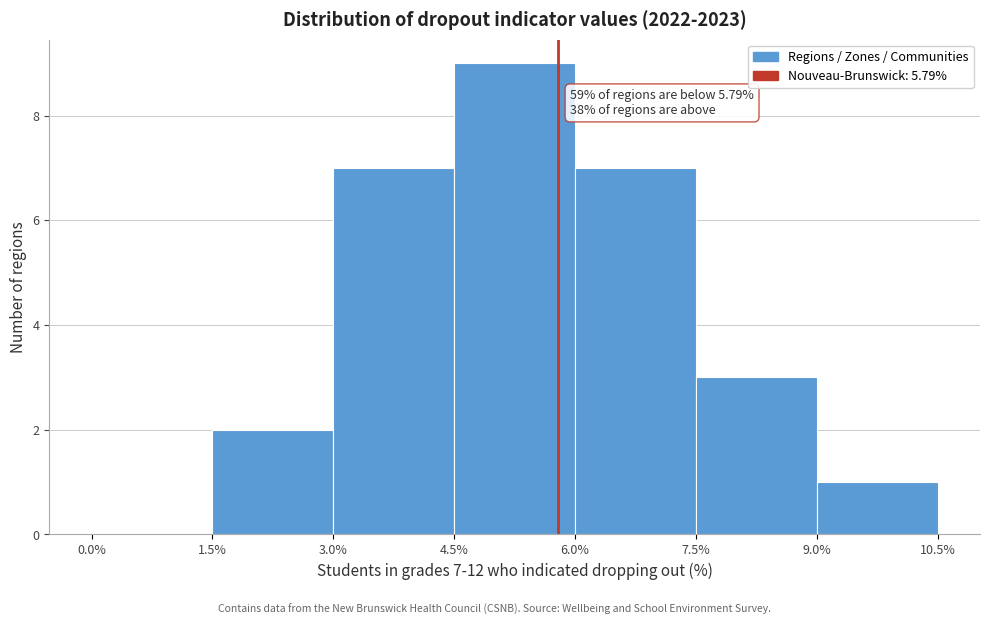

Over which range of the x-axis is the bar tallest?

4.5% to 6.0%